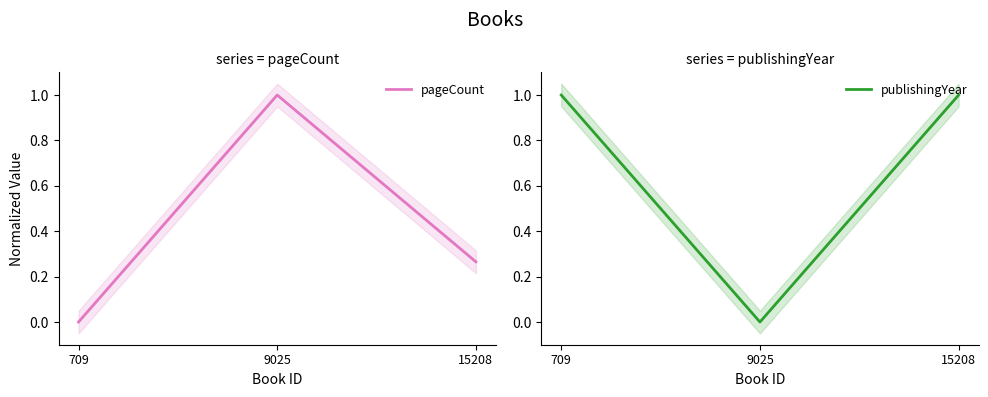

What is the difference between the maximum and minimum values in the publishingYear series?

1.0